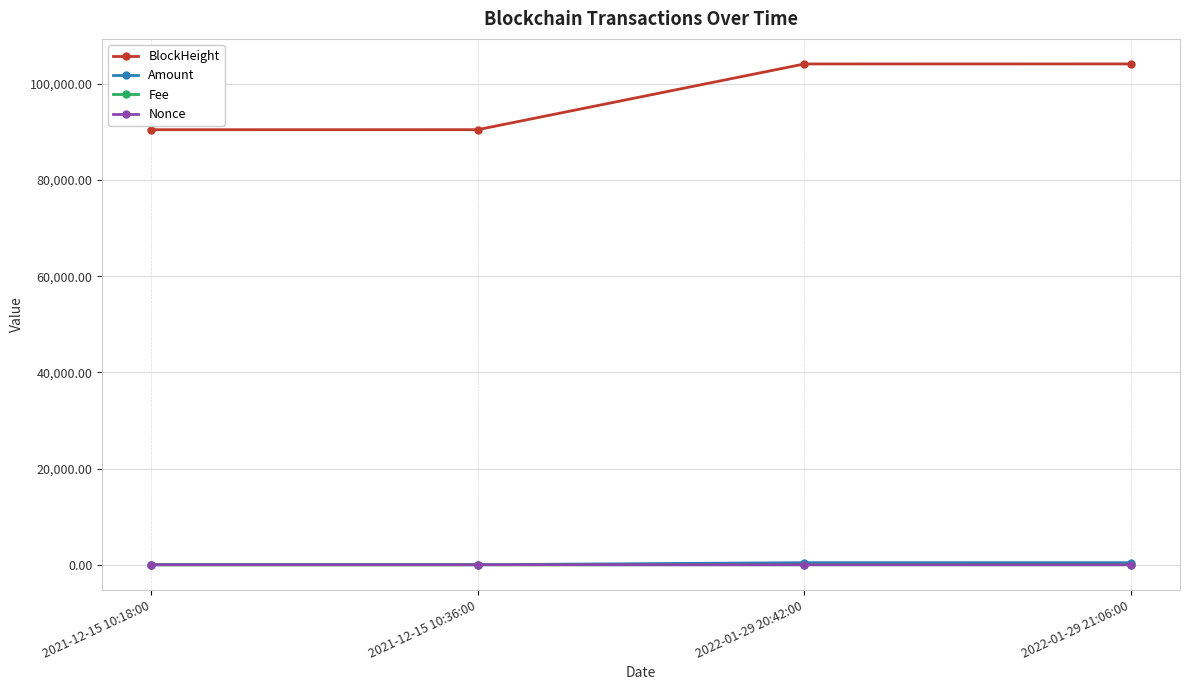

What is the spread (max minus min) of values at 2022-01-29 20:42:00?

104112.0